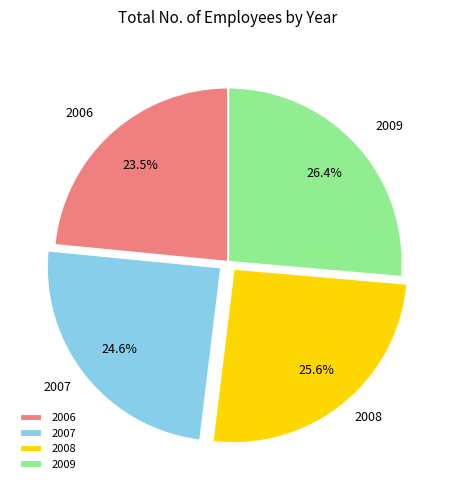

Count the number of slices in the pie.

4